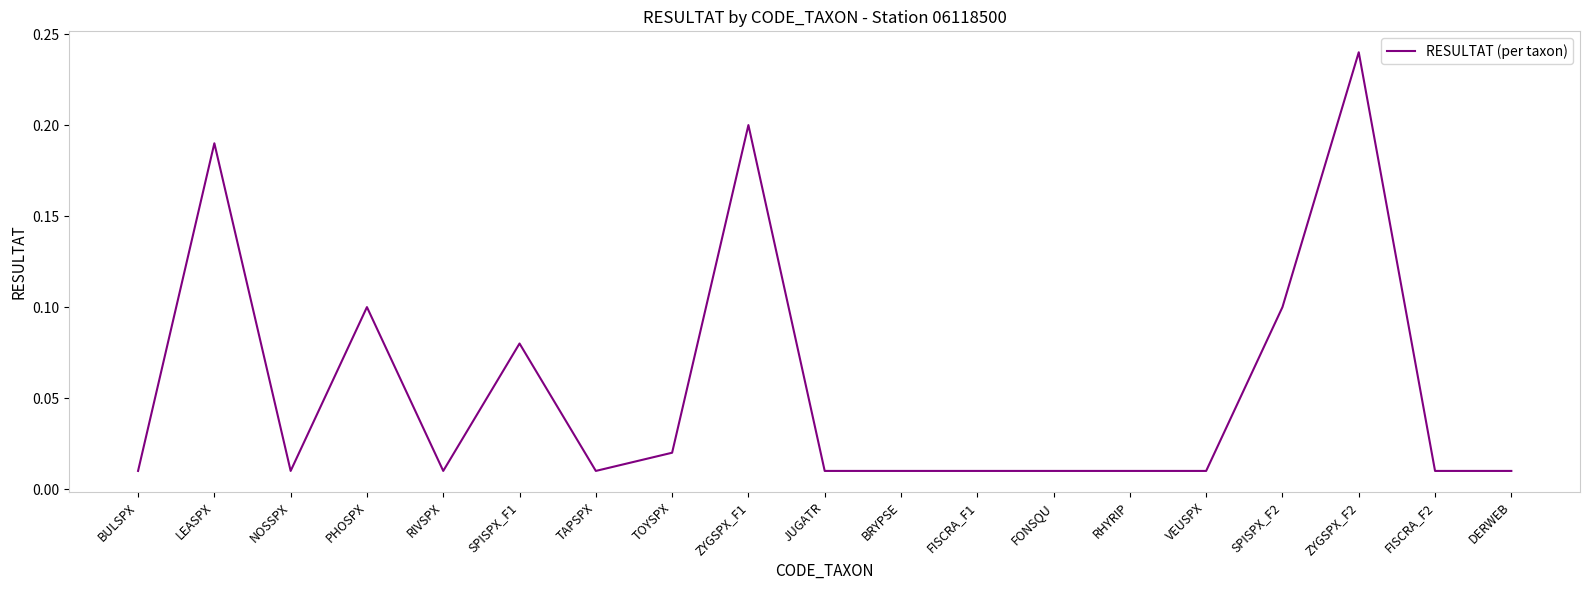

What position from the right is SPISPX_F1?

14